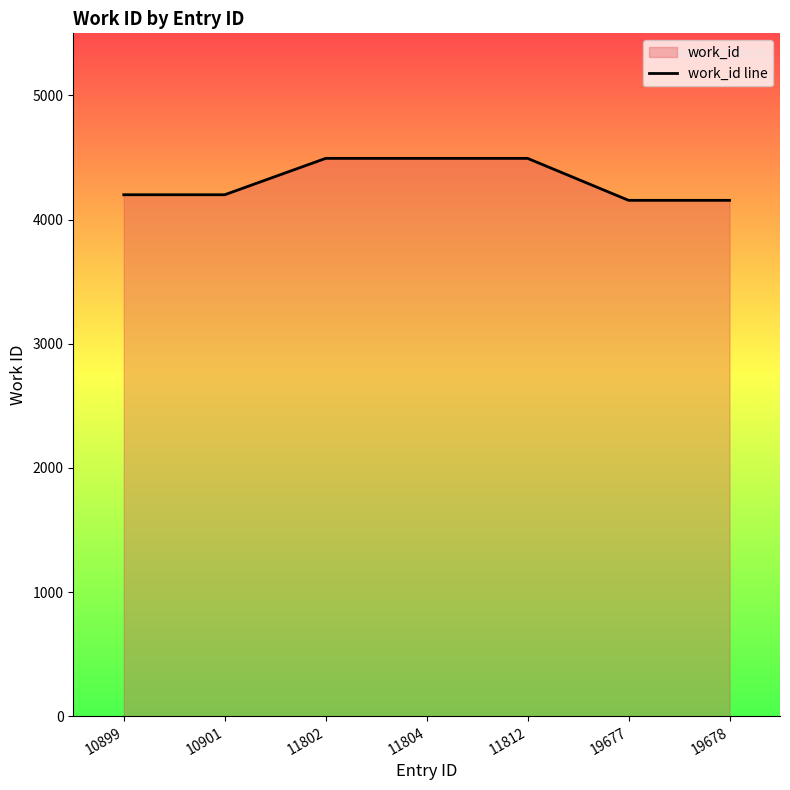

What is the greatest value displayed?

4493